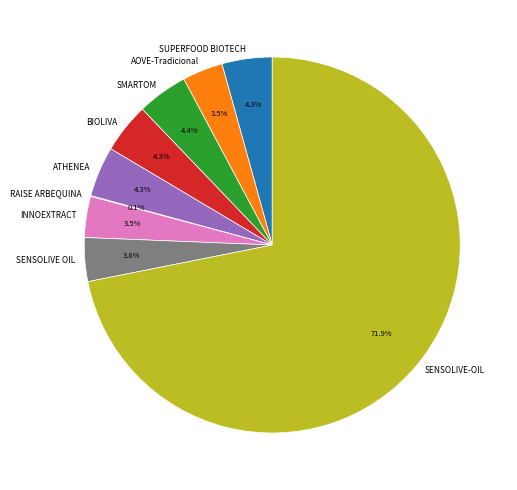

Between SENSOLIVE-OIL and AOVE-Tradicional, which is larger?

SENSOLIVE-OIL